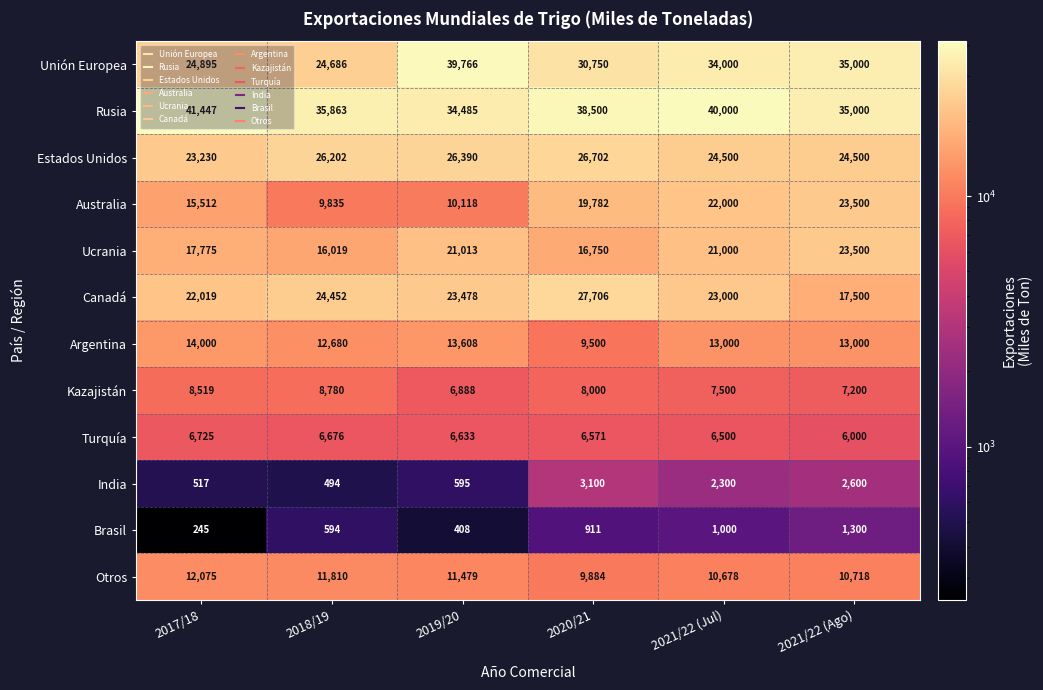

Between 2018/19 and 2021/22 (Jul), which series saw the biggest shift?

Australia